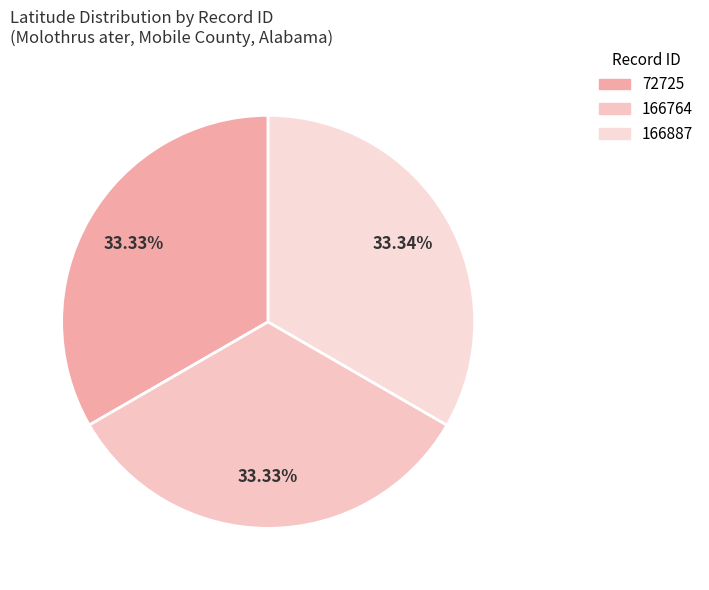

To the nearest percent, what percentage of the pie is 166887?

33%